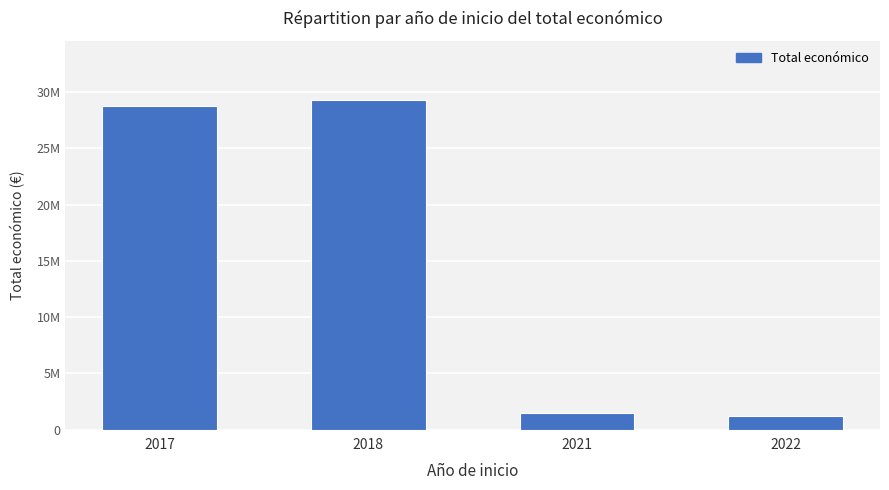

What is the difference between the values at 2022 and 2021?

284772